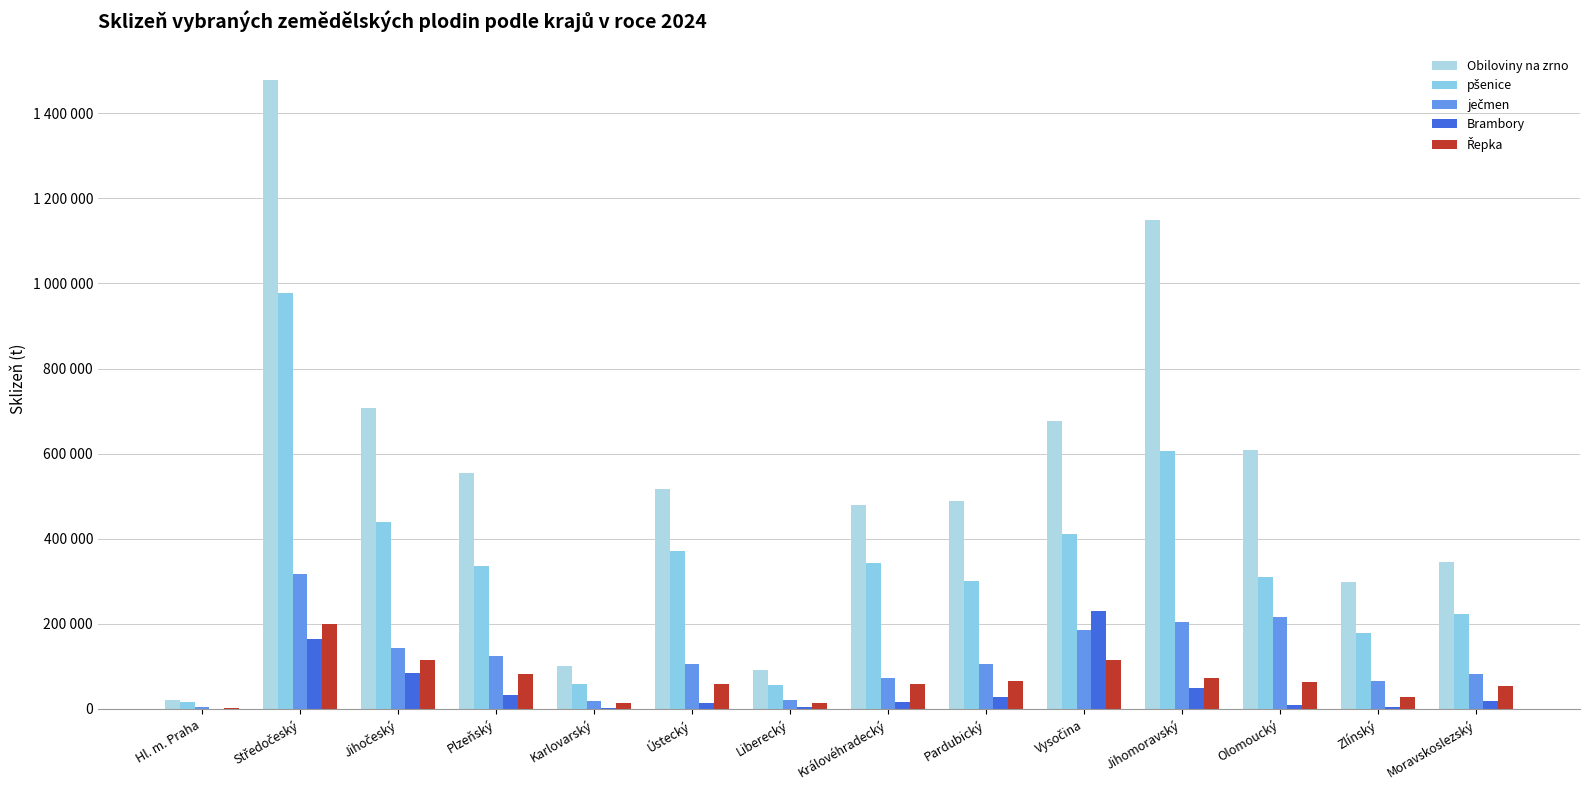

What is the value of the ječmen bar at the 12th from the left?

216618.2